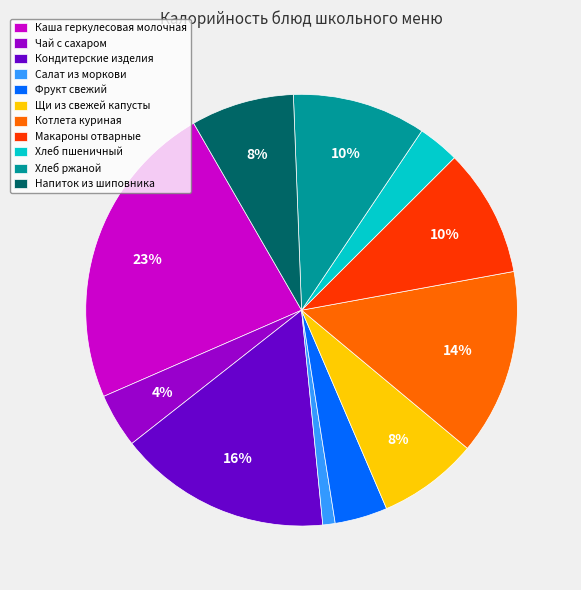

Which category has the smallest portion of the pie?

Салат из моркови